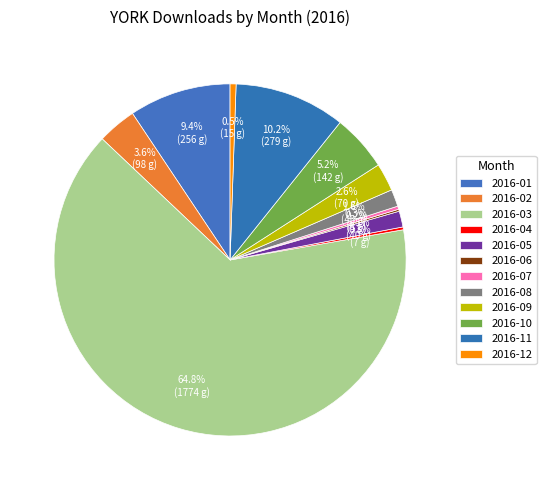

The 2016-03 slice represents 65% of the pie. True or false?

True